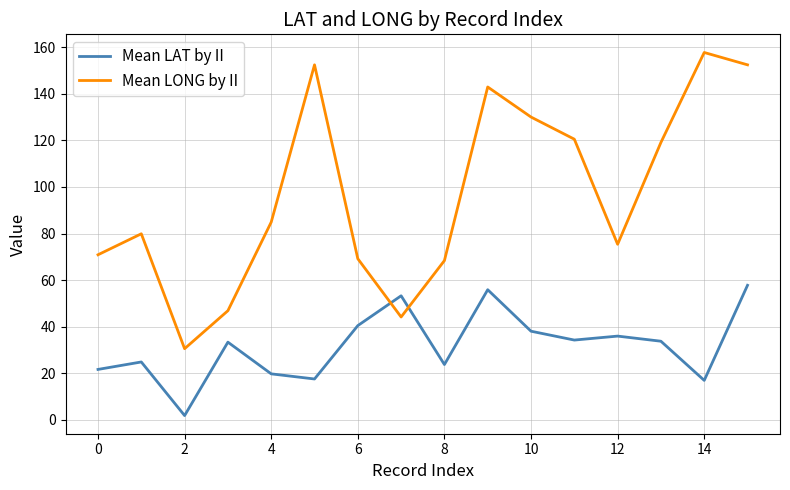

What is the lowest value of the Mean LONG by II series?

30.6